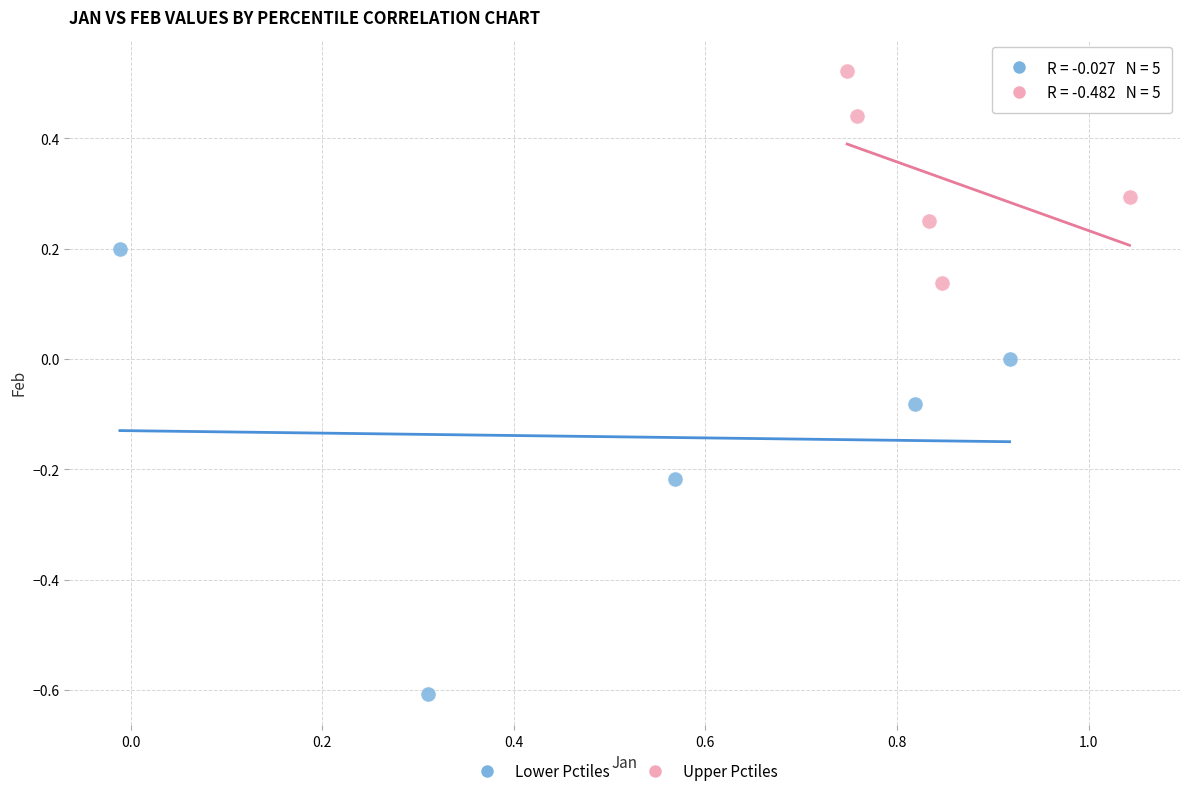

Which series contains the highest Y value?

Upper Pctiles